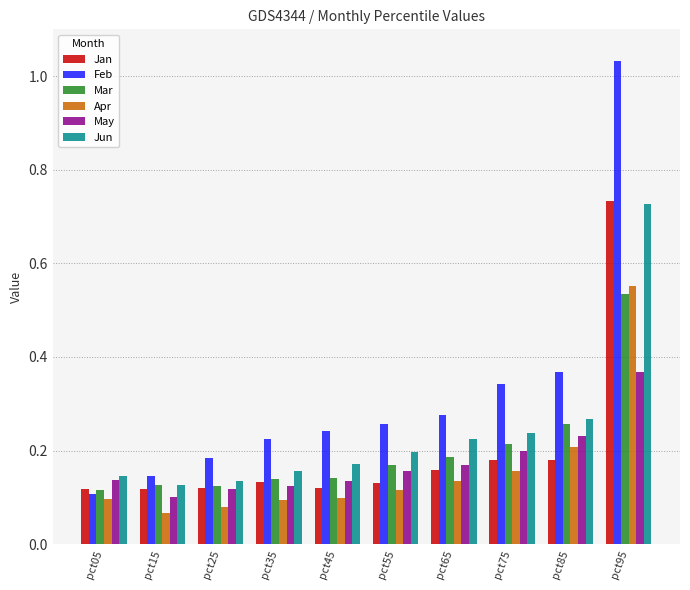

What is the sum of all Jan values?

2.0